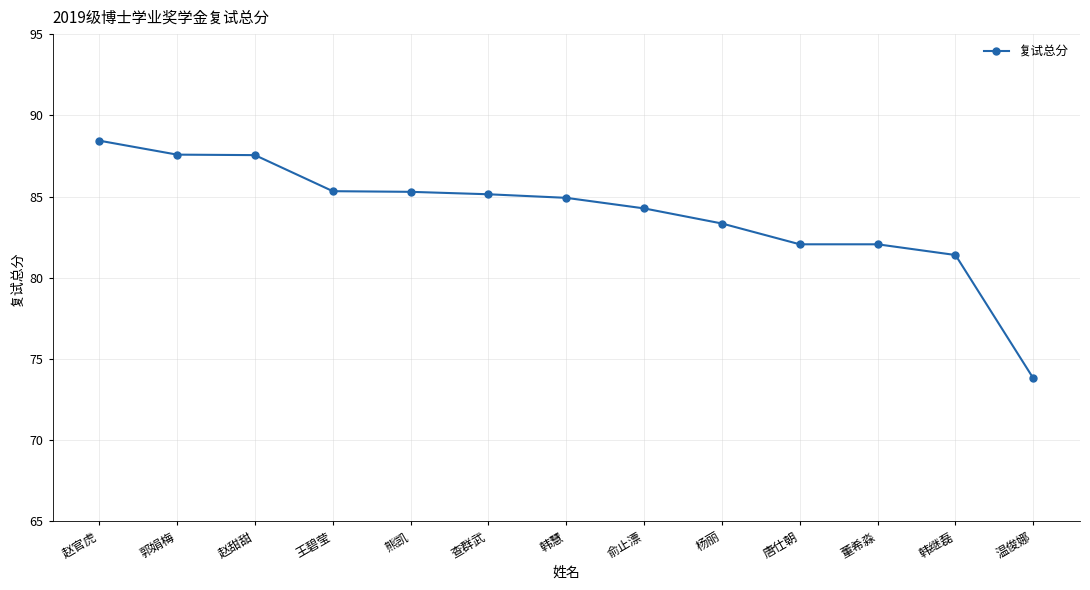

The chart shows a value of 123.7 at 唐仕朝. True or false?

False